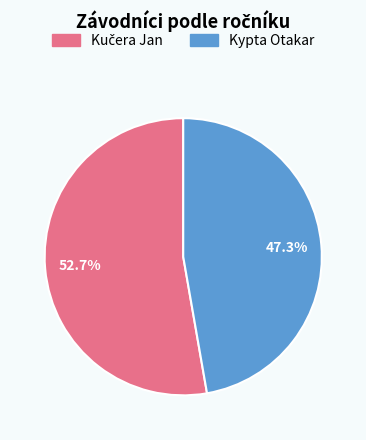

To the nearest percent, what is the average slice percentage?

50%